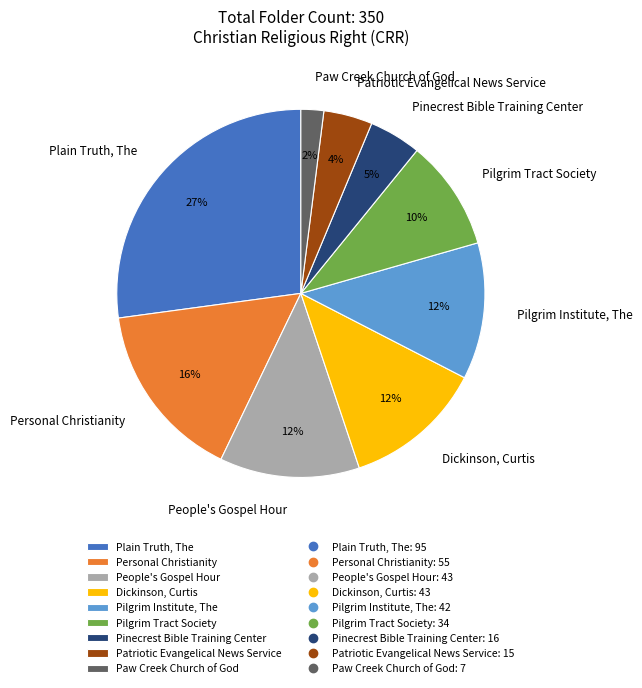

Does Patriotic Evangelical News Service account for over 50% of the chart?

No